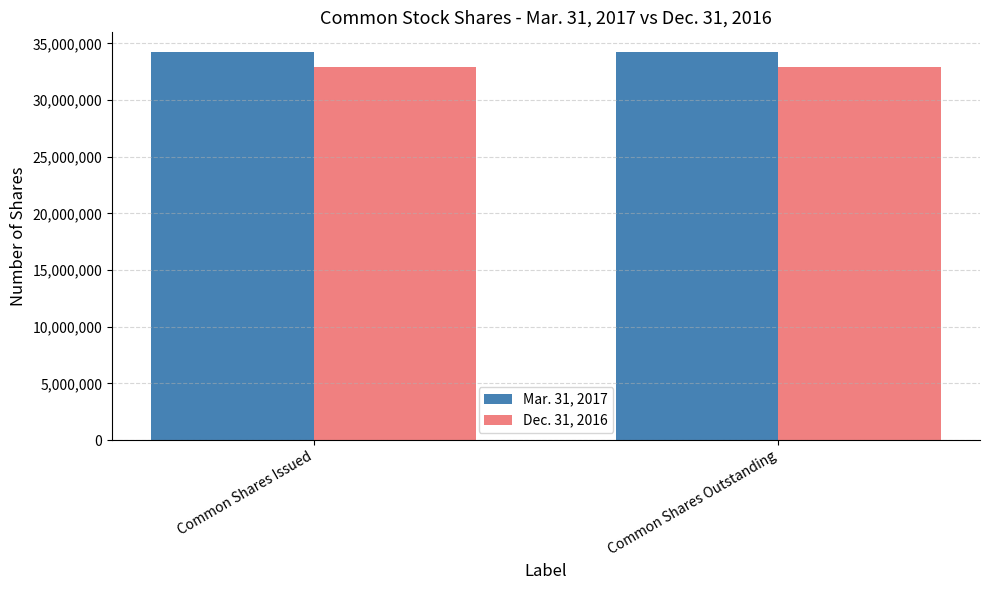

Are the bars grouped side by side (vs. stacked)?

Yes